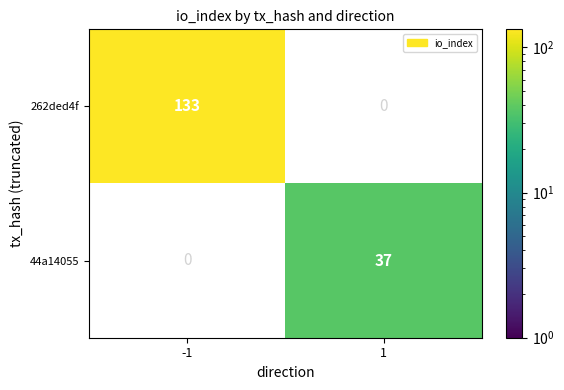

The value of 44a14055 at 1 is 21. True or false?

False